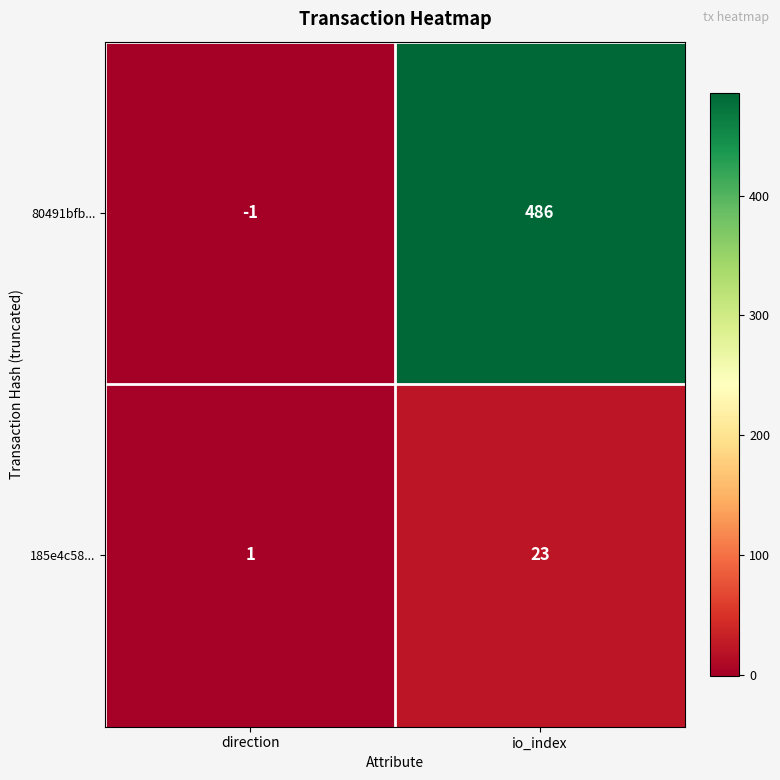

Rank the series by their maximum value, from lowest to highest.

185e4c58..., 80491bfb...